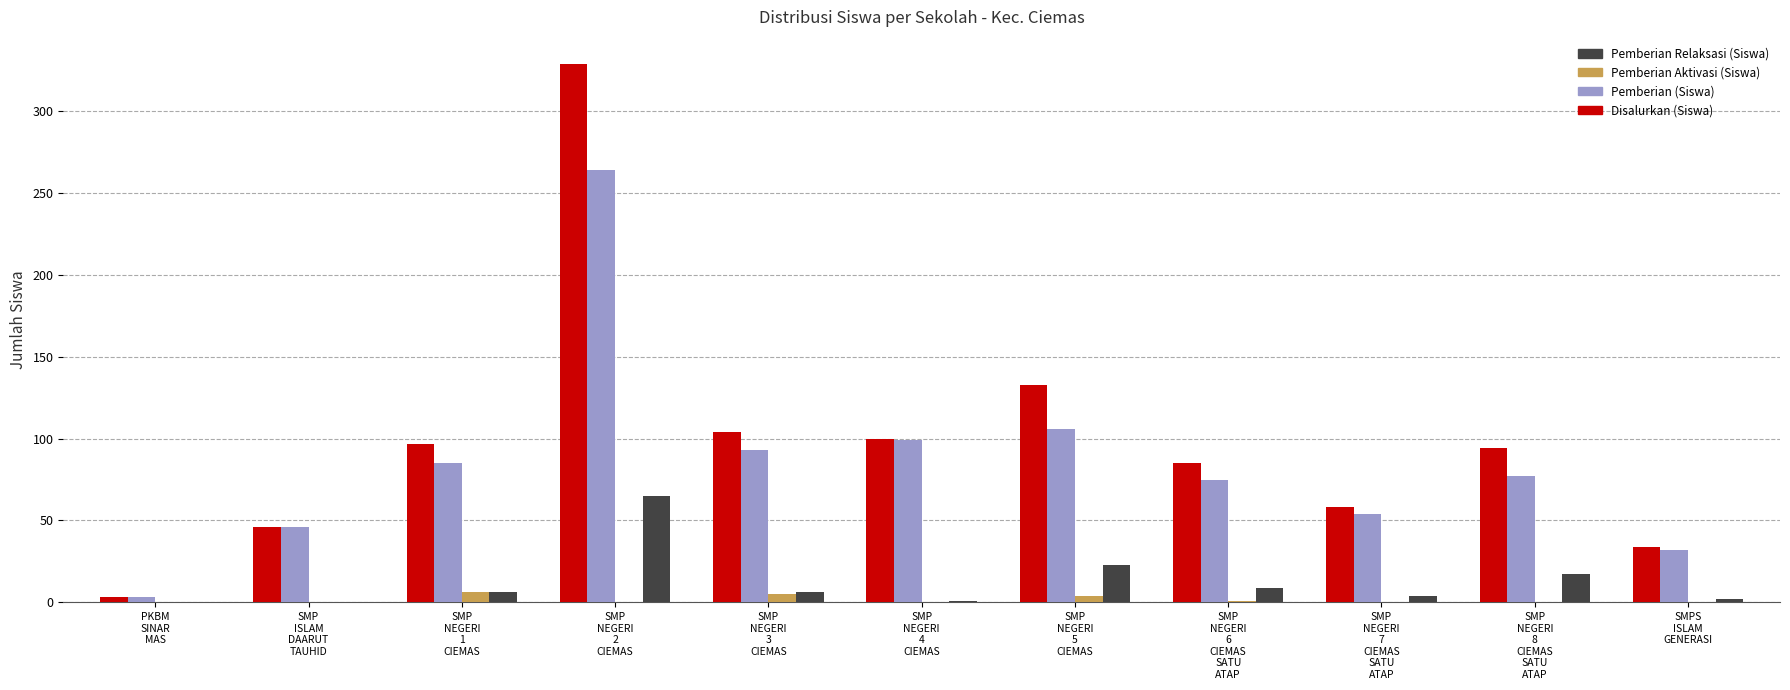

What is the difference between the Pemberian (Siswa) values at SMP
NEGERI
5
CIEMAS and SMP
NEGERI
1
CIEMAS?

21